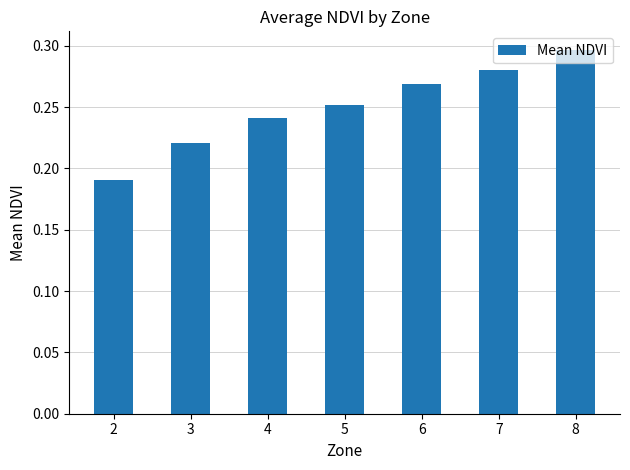

Which has a higher value, 3 or 5?

5